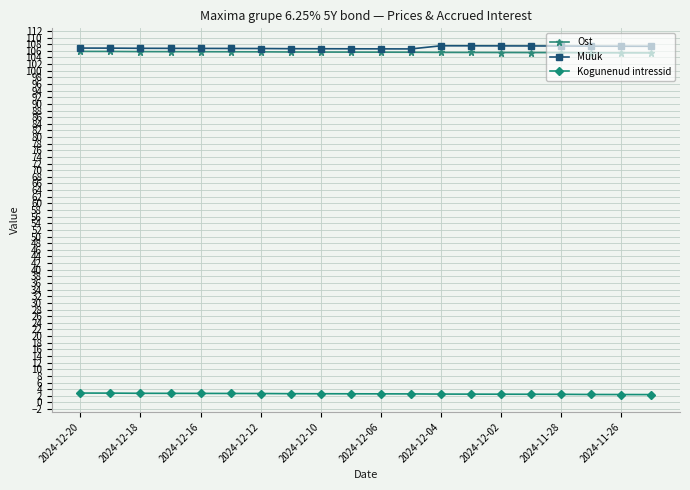

At how many categories does at least one series exceed 16?

20